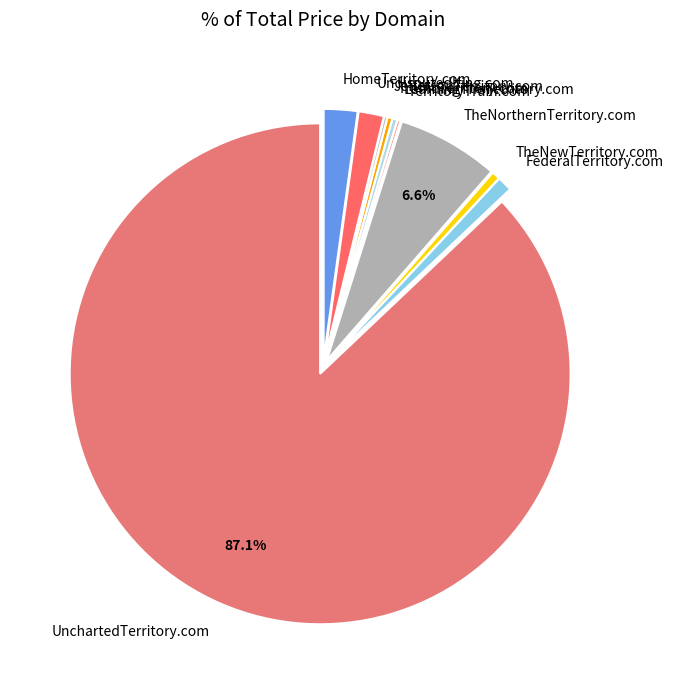

Is it true that FederalTerritory.com is 11% of the pie?

False